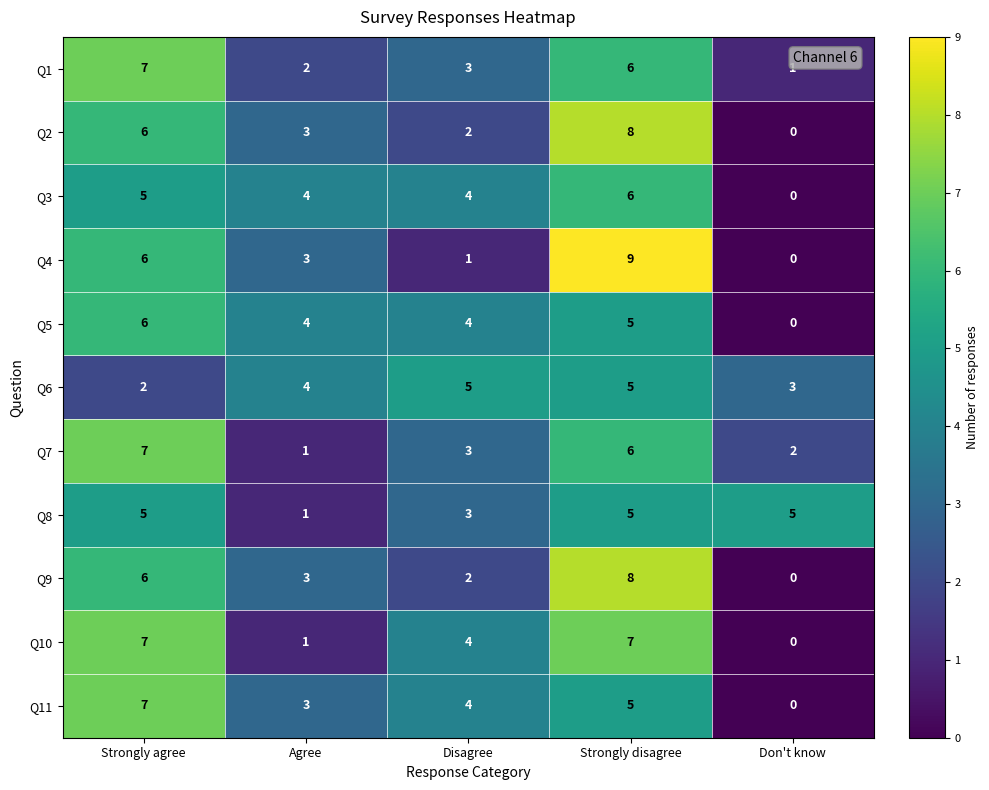

At which category is the sum across all series the highest?

Strongly disagree